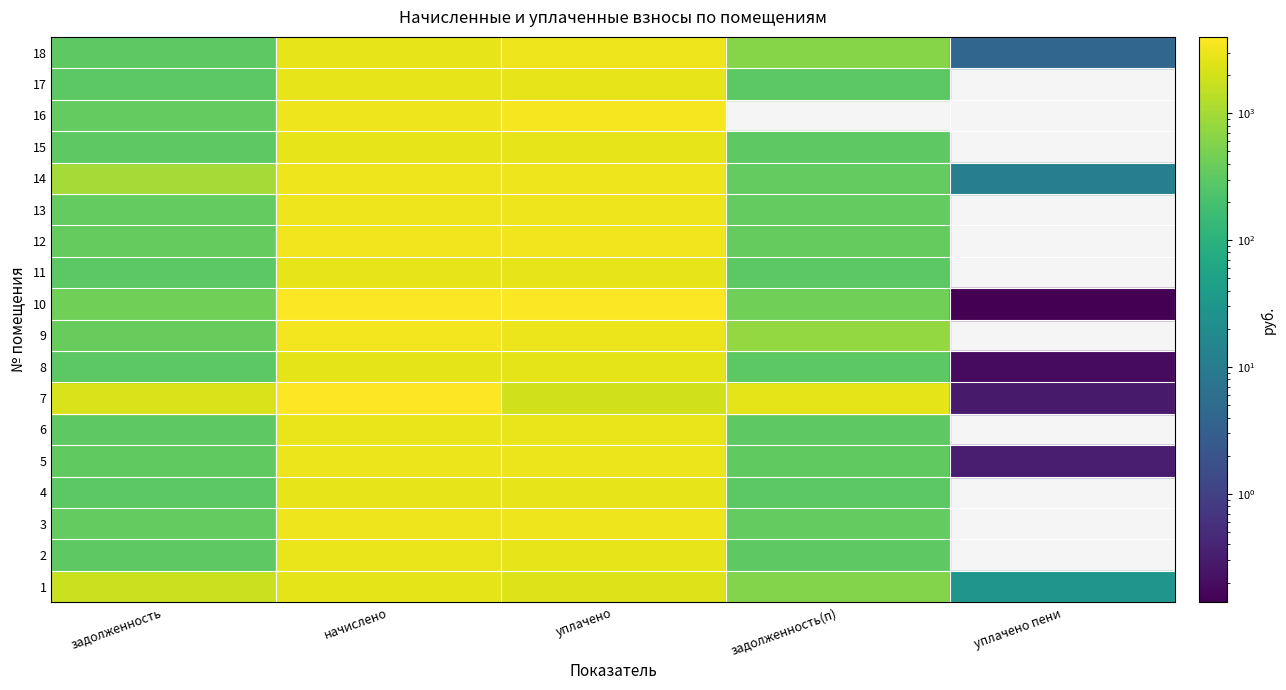

How many values in 13 are above zero?

4